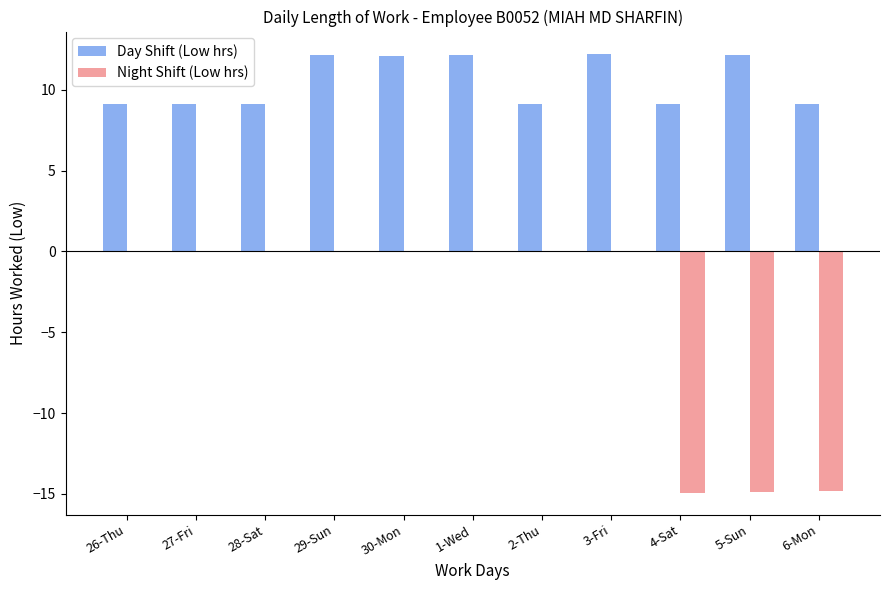

Between 26-Thu and 30-Mon, which series saw the biggest shift?

Day Shift (Low hrs)